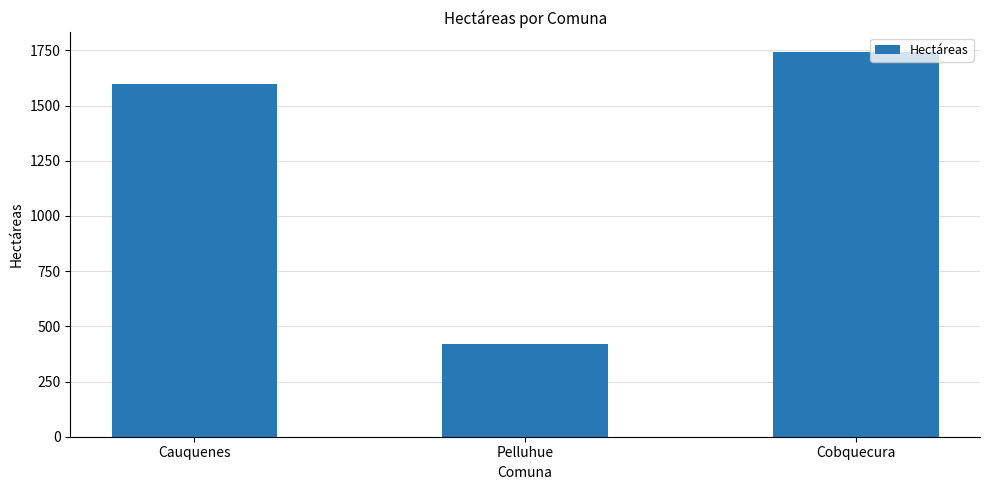

What is the difference between the maximum and minimum values?

1325.5